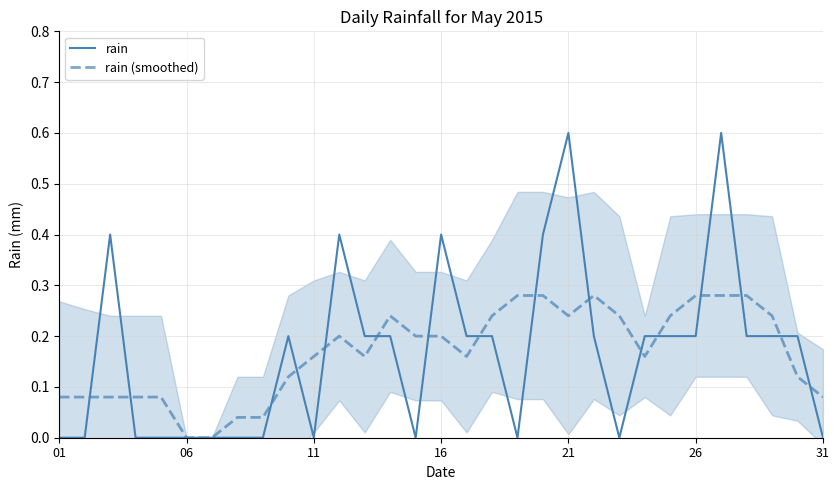

Count the rain values in the range 0 to 1.

31